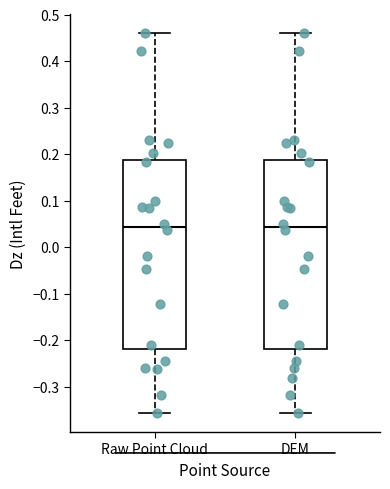

Reading left to right, transcribe this box plot: for each box, give where its median line is, the range the box spans, and where its two whiskers end, as read against the y-axis. The values are not printed on the chart, so give them approximately, as read against the axis.

Raw Point Cloud: median 0.04, box -0.22 to 0.19, whiskers -0.36 to 0.46
DEM: median 0.04, box -0.22 to 0.19, whiskers -0.36 to 0.46